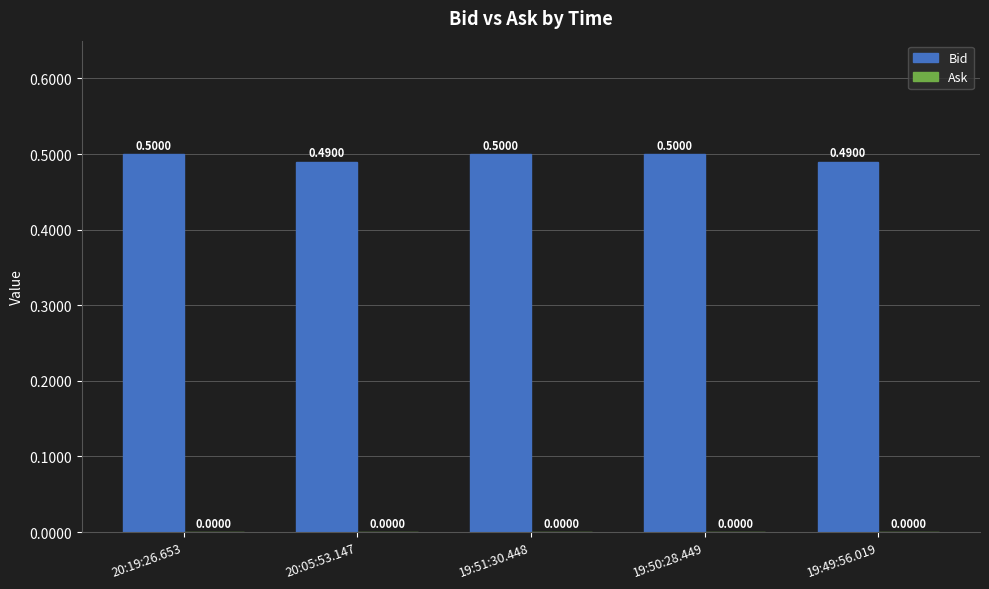

What is the sum of all values?

2.5